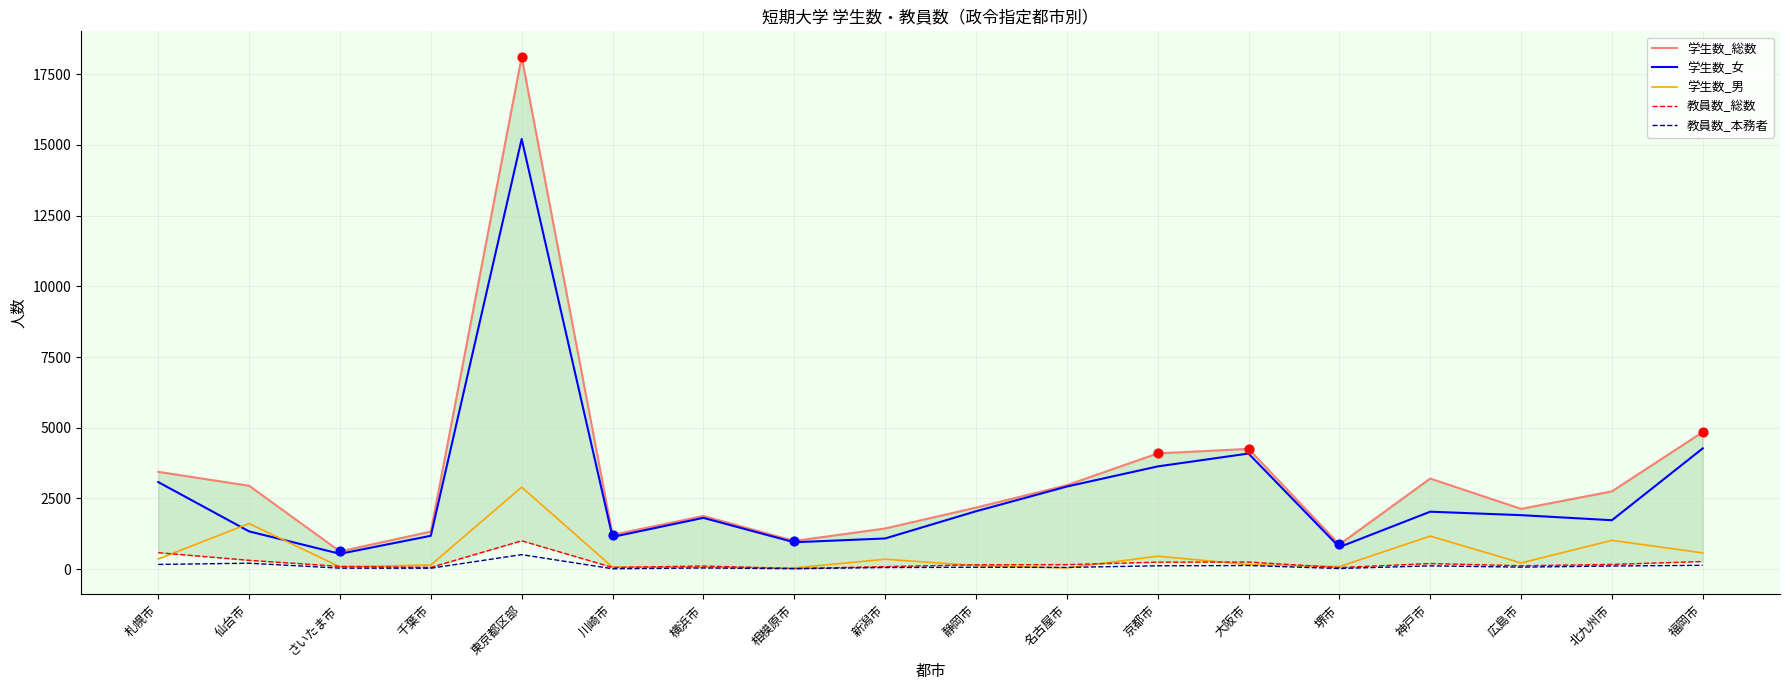

Which series has the widest spread of Y values?

学生数_総数